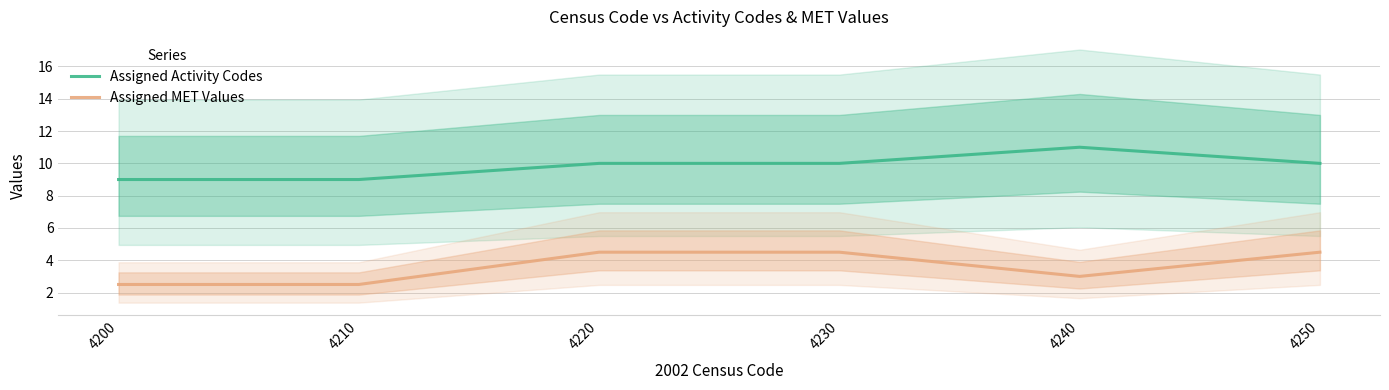

List the series in order of their overall mean, lowest first.

Assigned MET Values, Assigned Activity Codes